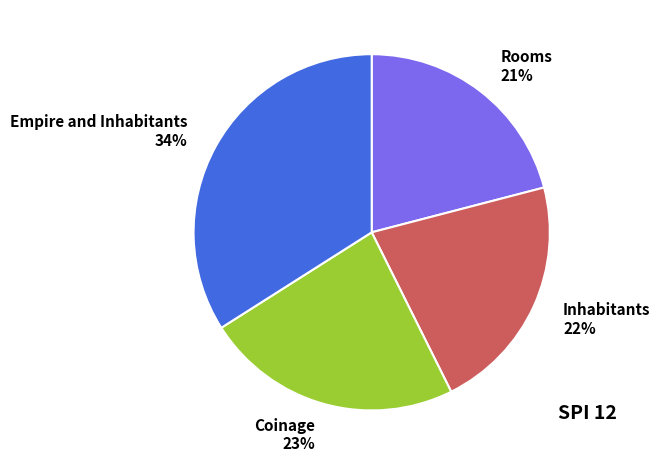

Which slice is the largest?

Empire and Inhabitants